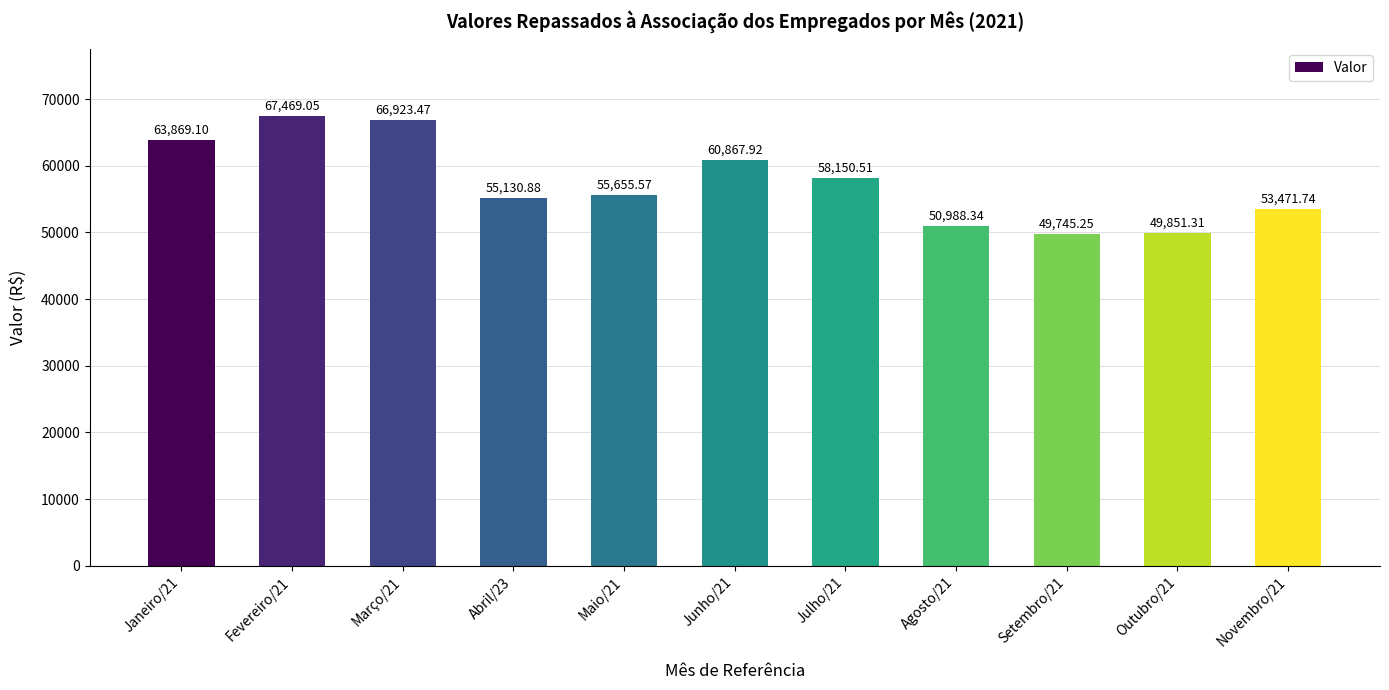

What is the average value?

57465.7